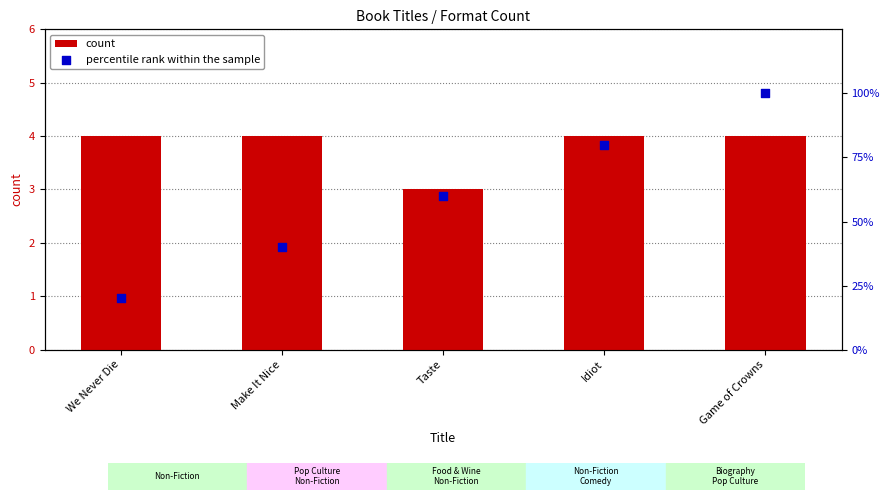

Which series reaches the minimum Y coordinate?

count